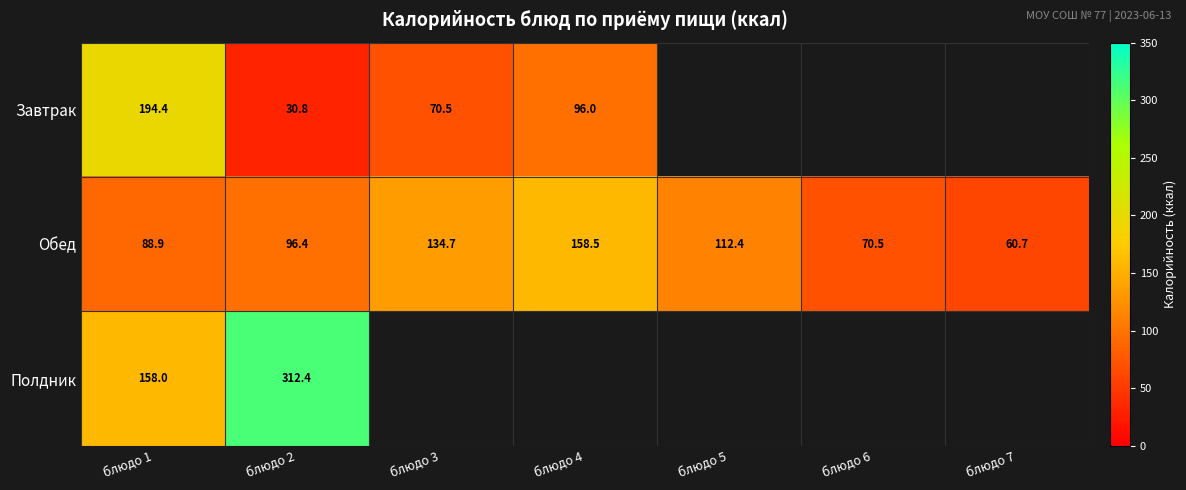

At which category does the chart reach its peak across all series?

блюдо 2